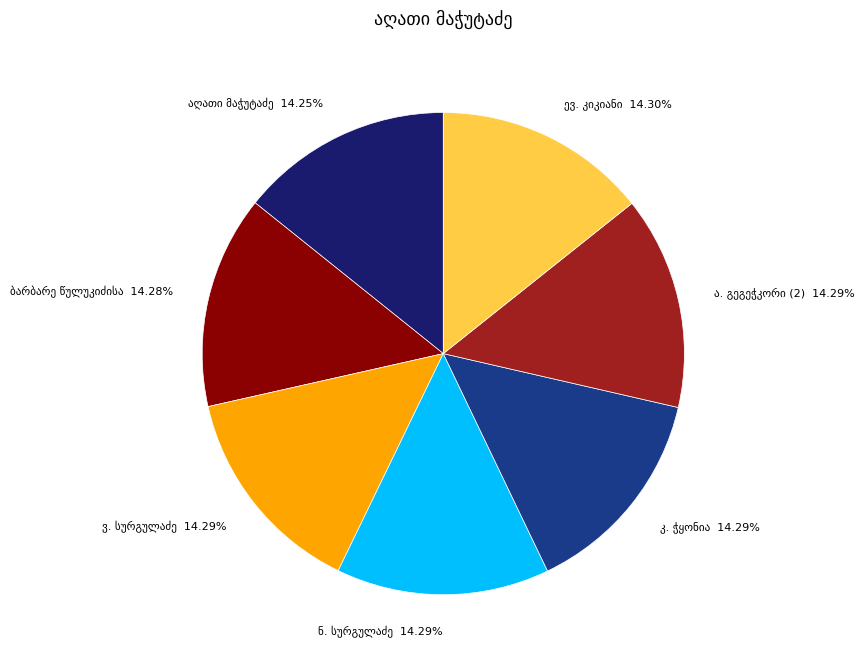

Is there any slice that represents more than half of the pie?

No